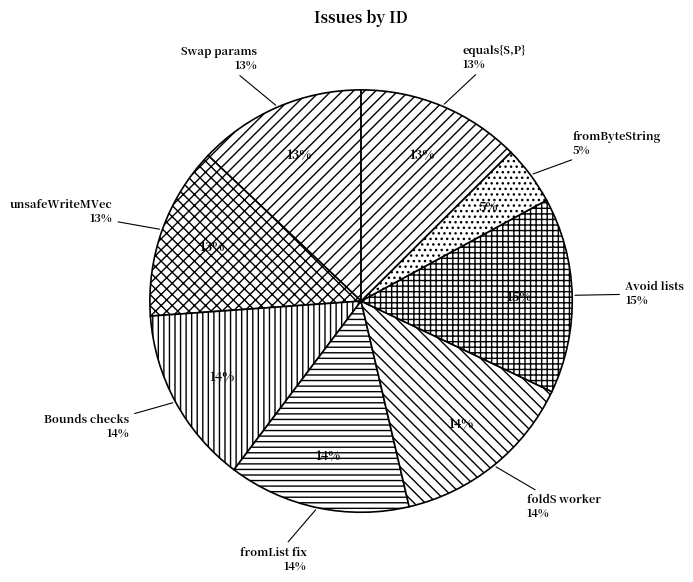

What percentage is NOT represented by Avoid intermediate lists?

85.0%